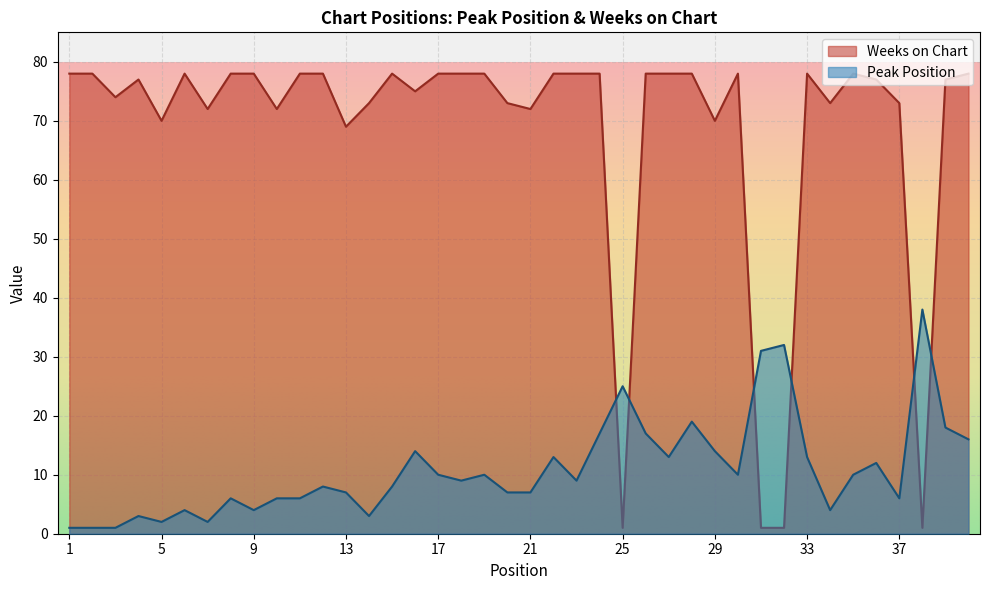

Reading right to left, transcribe all the data shown in this chart.

Peak Position: 16	18	38	6	12	10	4	13	32	31	10	14	19	13	17	25	17	9	13	7	7	10	9	10	14	8	3	7	8	6	6	4	6	2	4	2	3	1	1	1
Weeks on Chart: 78	77	1	73	77	78	73	78	1	1	78	70	78	78	78	1	78	78	78	72	73	78	78	78	75	78	73	69	78	78	72	78	78	72	78	70	77	74	78	78